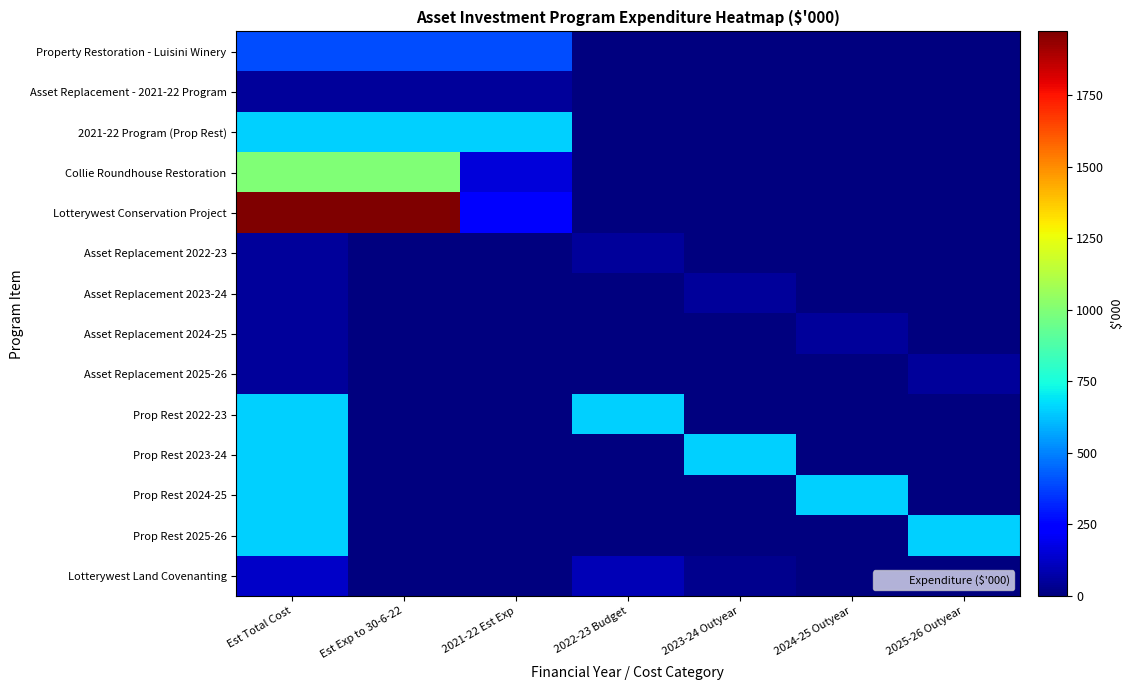

Reading left to right, list all the values displayed in this chart.

Property Restoration - Luisini Winery: Est Total Cost=400	Est Exp to 30-6-22=400	2021-22 Est Exp=400	2022-23 Budget=0	2023-24 Outyear=0	2024-25 Outyear=0	2025-26 Outyear=0
Asset Replacement - 2021-22 Program: Est Total Cost=50	Est Exp to 30-6-22=50	2021-22 Est Exp=50	2022-23 Budget=0	2023-24 Outyear=0	2024-25 Outyear=0	2025-26 Outyear=0
2021-22 Program (Prop Rest): Est Total Cost=650	Est Exp to 30-6-22=650	2021-22 Est Exp=650	2022-23 Budget=0	2023-24 Outyear=0	2024-25 Outyear=0	2025-26 Outyear=0
Collie Roundhouse Restoration: Est Total Cost=999	Est Exp to 30-6-22=999	2021-22 Est Exp=155	2022-23 Budget=0	2023-24 Outyear=0	2024-25 Outyear=0	2025-26 Outyear=0
Lotterywest Conservation Project: Est Total Cost=1974	Est Exp to 30-6-22=1974	2021-22 Est Exp=250	2022-23 Budget=0	2023-24 Outyear=0	2024-25 Outyear=0	2025-26 Outyear=0
Asset Replacement 2022-23: Est Total Cost=50	Est Exp to 30-6-22=0	2021-22 Est Exp=0	2022-23 Budget=50	2023-24 Outyear=0	2024-25 Outyear=0	2025-26 Outyear=0
Asset Replacement 2023-24: Est Total Cost=50	Est Exp to 30-6-22=0	2021-22 Est Exp=0	2022-23 Budget=0	2023-24 Outyear=50	2024-25 Outyear=0	2025-26 Outyear=0
Asset Replacement 2024-25: Est Total Cost=50	Est Exp to 30-6-22=0	2021-22 Est Exp=0	2022-23 Budget=0	2023-24 Outyear=0	2024-25 Outyear=50	2025-26 Outyear=0
Asset Replacement 2025-26: Est Total Cost=50	Est Exp to 30-6-22=0	2021-22 Est Exp=0	2022-23 Budget=0	2023-24 Outyear=0	2024-25 Outyear=0	2025-26 Outyear=50
Prop Rest 2022-23: Est Total Cost=650	Est Exp to 30-6-22=0	2021-22 Est Exp=0	2022-23 Budget=650	2023-24 Outyear=0	2024-25 Outyear=0	2025-26 Outyear=0
Prop Rest 2023-24: Est Total Cost=650	Est Exp to 30-6-22=0	2021-22 Est Exp=0	2022-23 Budget=0	2023-24 Outyear=650	2024-25 Outyear=0	2025-26 Outyear=0
Prop Rest 2024-25: Est Total Cost=650	Est Exp to 30-6-22=0	2021-22 Est Exp=0	2022-23 Budget=0	2023-24 Outyear=0	2024-25 Outyear=650	2025-26 Outyear=0
Prop Rest 2025-26: Est Total Cost=650	Est Exp to 30-6-22=0	2021-22 Est Exp=0	2022-23 Budget=0	2023-24 Outyear=0	2024-25 Outyear=0	2025-26 Outyear=650
Lotterywest Land Covenanting: Est Total Cost=130	Est Exp to 30-6-22=0	2021-22 Est Exp=0	2022-23 Budget=100	2023-24 Outyear=30	2024-25 Outyear=0	2025-26 Outyear=0